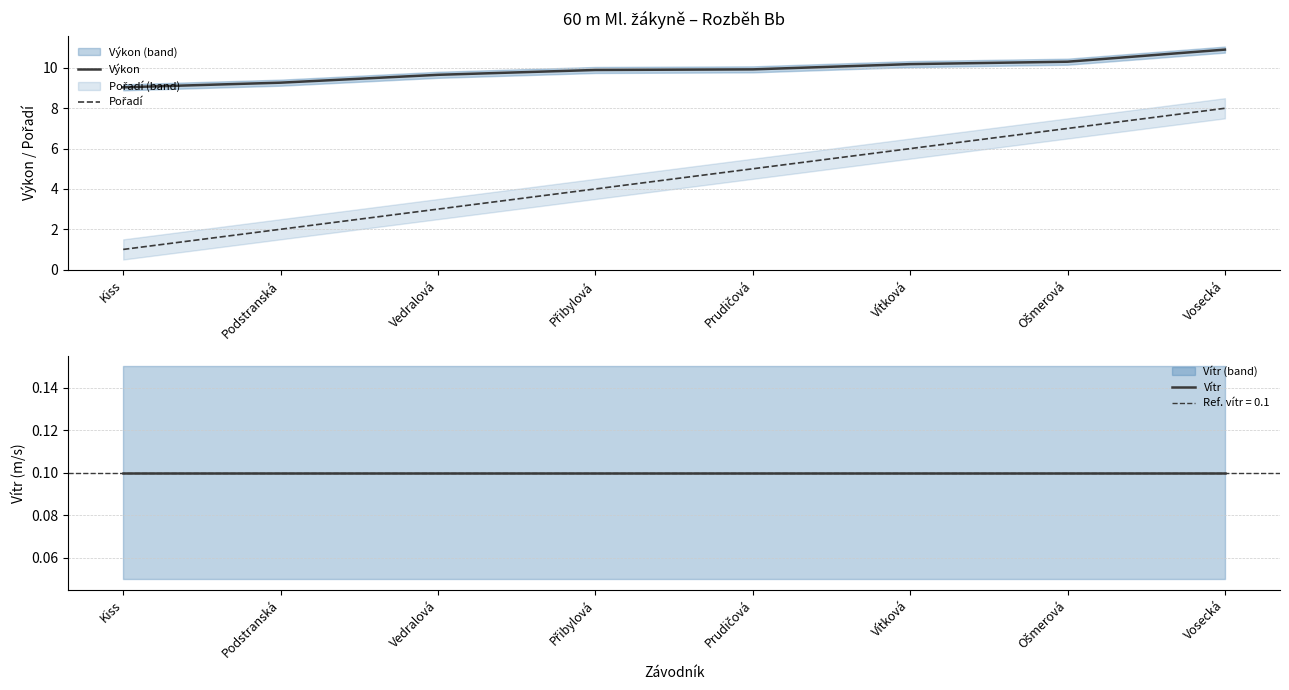

What is the value of the Vítr point at the 8th from the left?

0.1